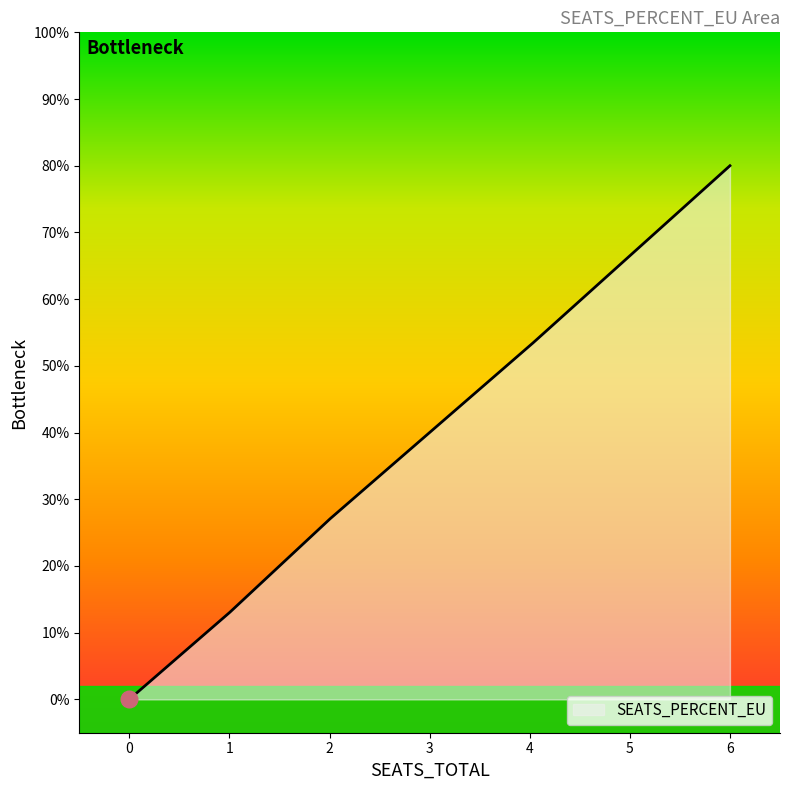

Does the chart display data point markers on the line(s)?

No